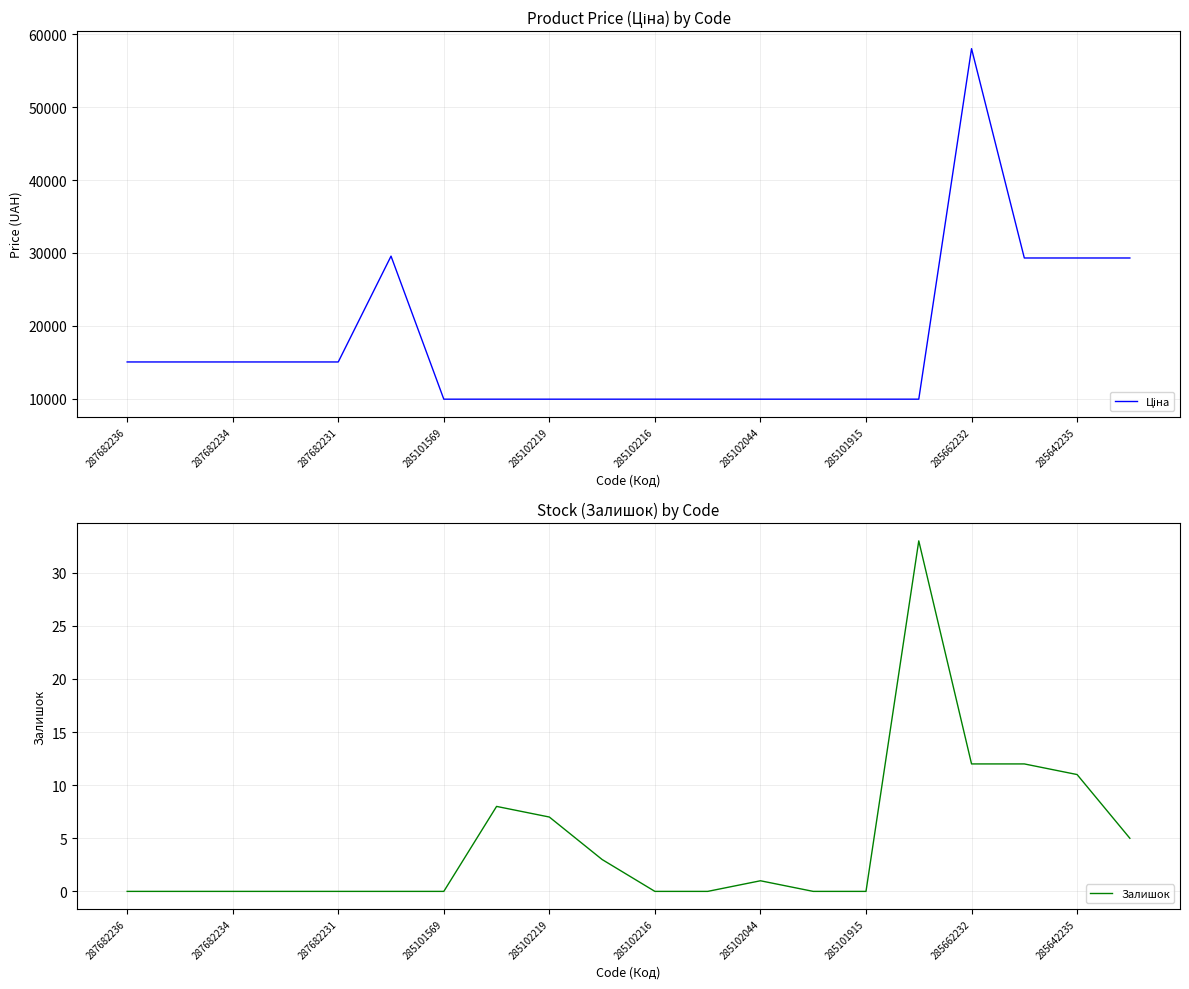

Count the number of categories in the chart.

20